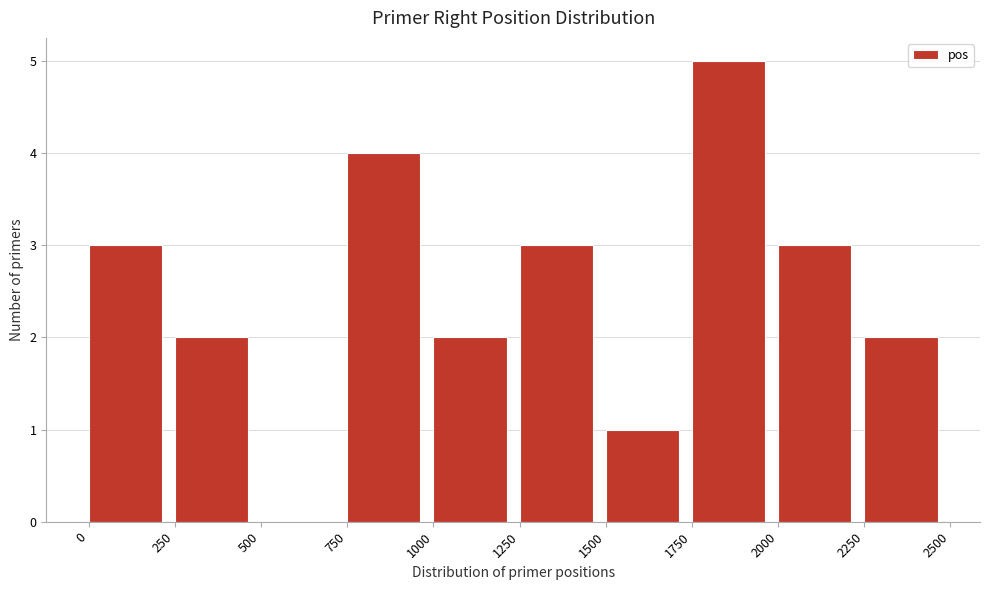

Reading left to right, list every bar in this chart as the range it spans on the x-axis followed by its height. The values are not printed on the chart, so give them approximately, as read against the axis.

0 to 250: 3
250 to 500: 2
500 to 750: 0
750 to 1000: 4
1000 to 1250: 2
1250 to 1500: 3
1500 to 1750: 1
1750 to 2000: 5
2000 to 2250: 3
2250 to 2500: 2